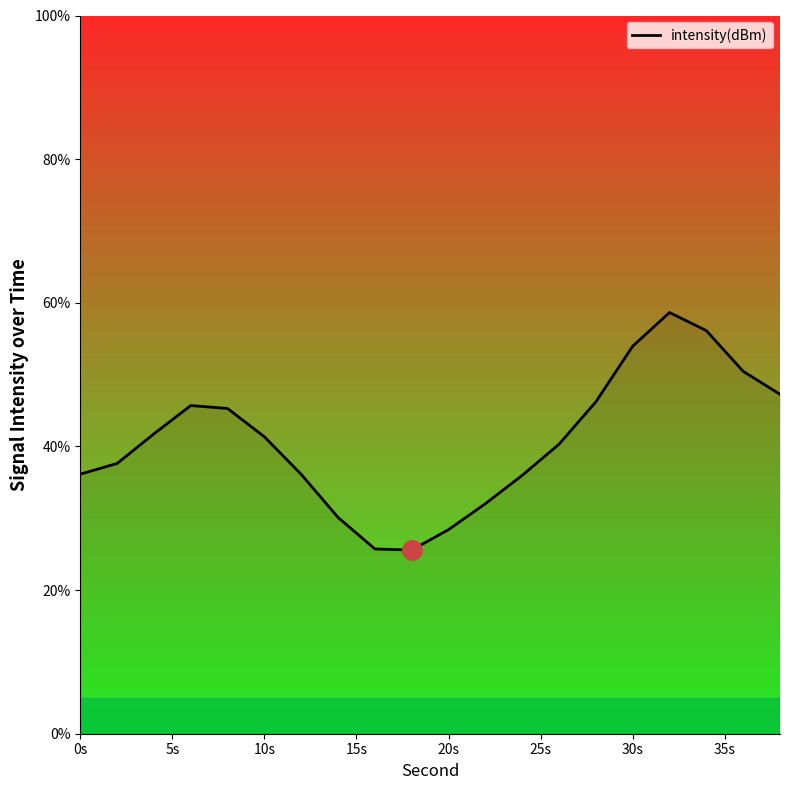

What is the difference between the maximum and minimum values?

33.1